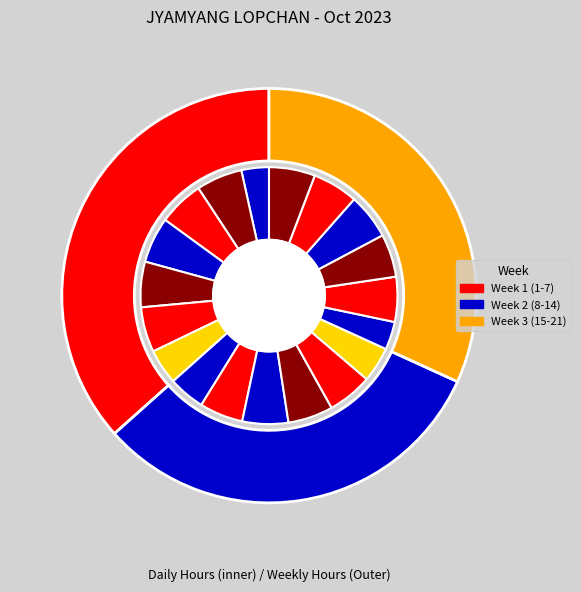

The 2-Mon slice represents 19% of the pie. True or false?

False